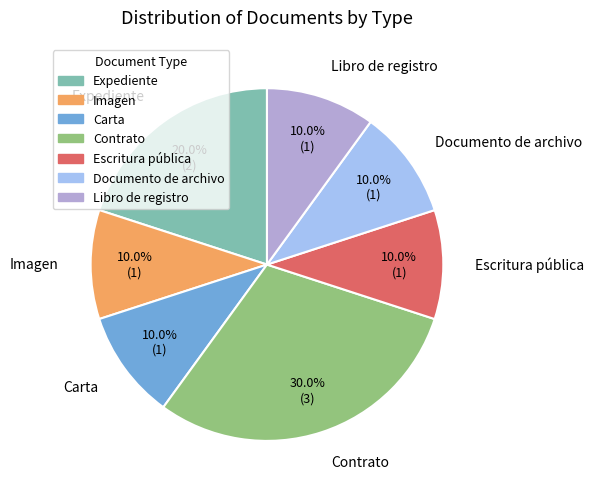

Is the sum of Carta and Escritura pública greater than half?

No